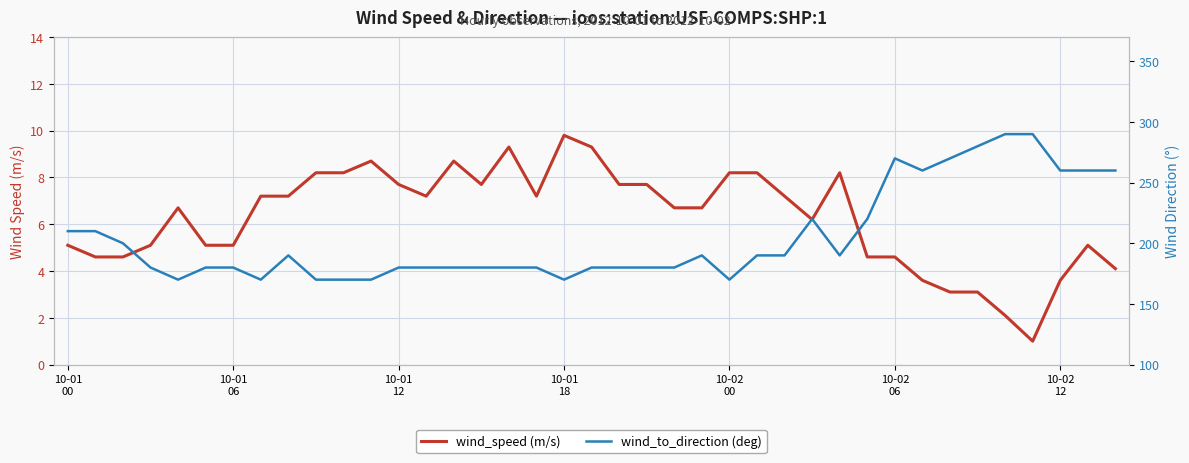

Rank the series by their maximum value, from lowest to highest.

wind_speed (m/s), wind_to_direction (deg)